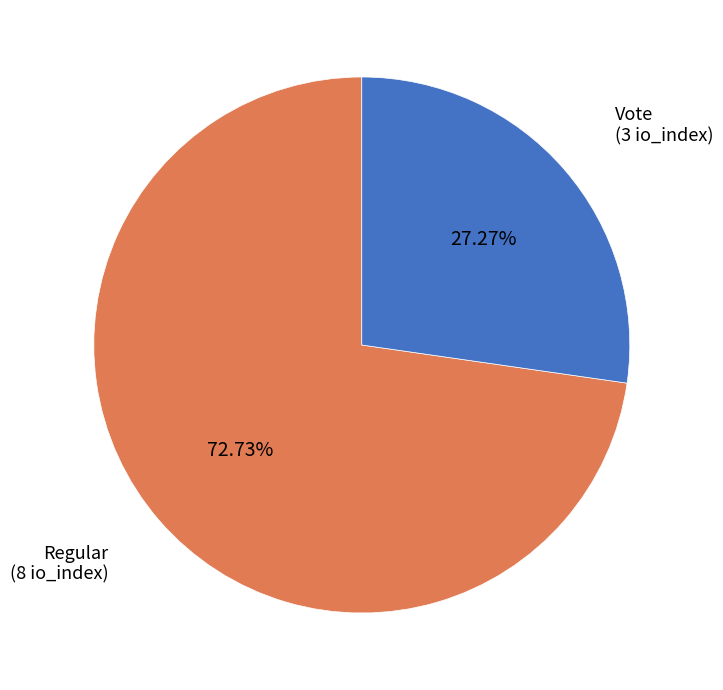

How many segments does this pie chart have?

2